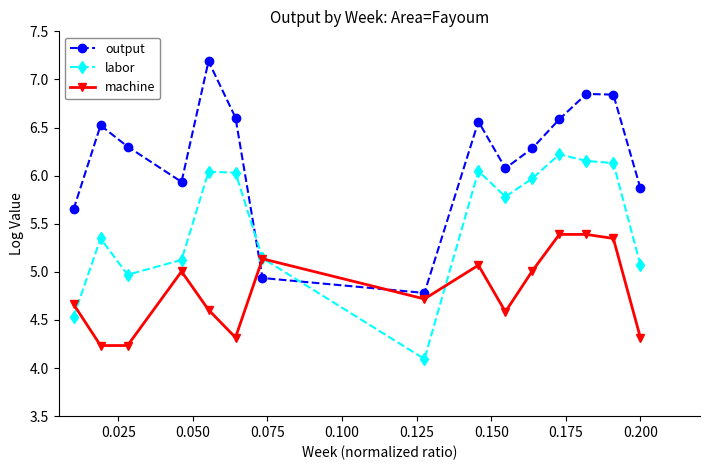

True or false: machine has more than 2 interior local peaks.

True